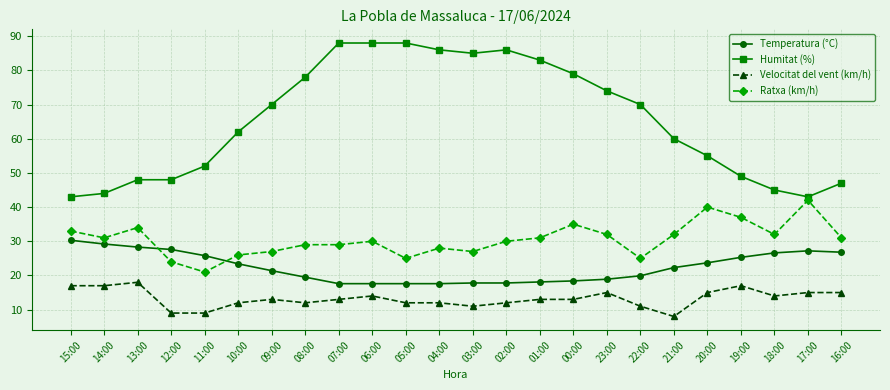

Rank the series by their average value, from lowest to highest.

Velocitat del vent (km/h), Temperatura (°C), Ratxa (km/h), Humitat (%)